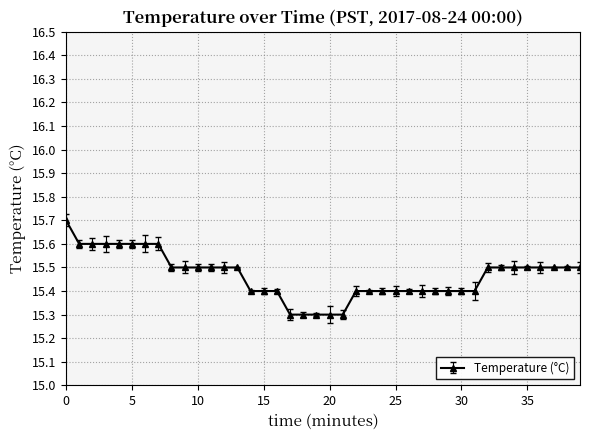

What is the average value?

15.5